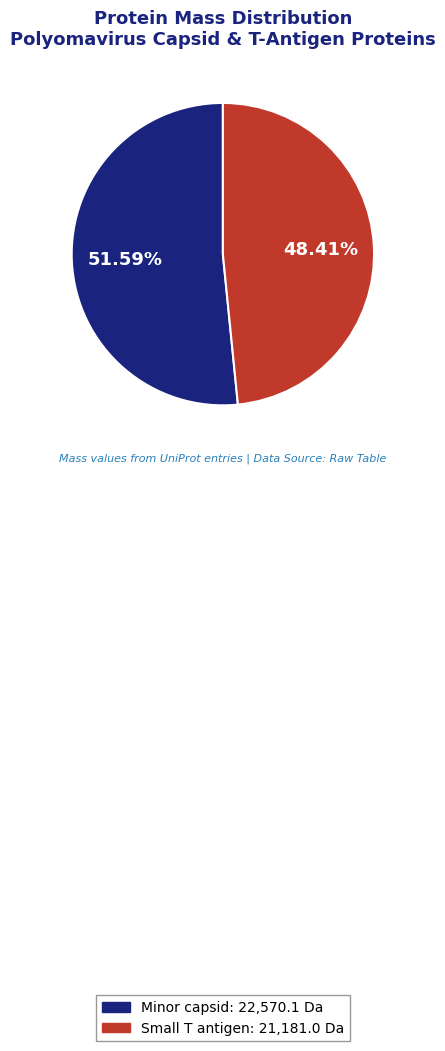

How many segments does this pie chart have?

2